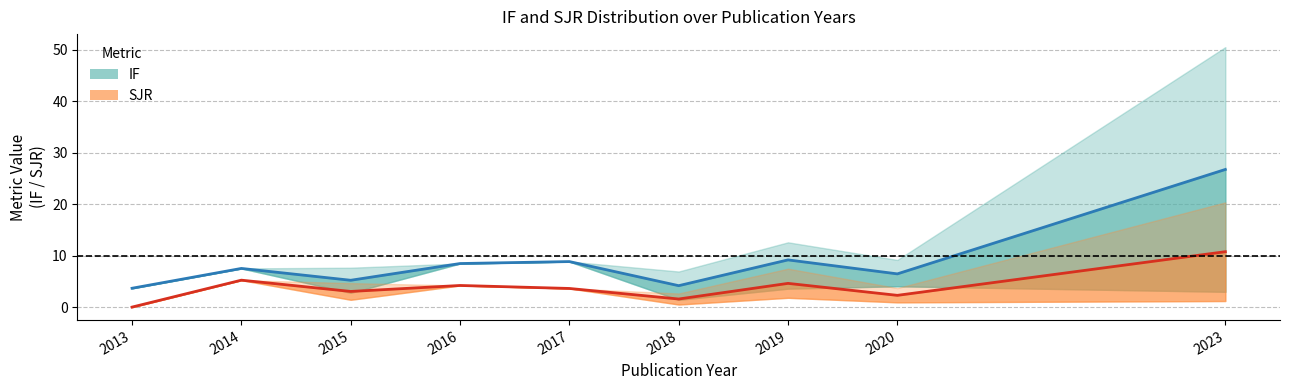

How many values in the IF (mean) series are below 7?

4